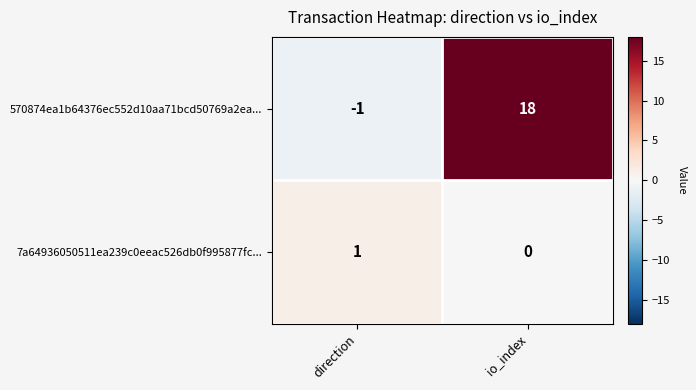

What is the difference between the 570874ea1b64376ec552d10aa71bcd50769a2ea... values at io_index and direction?

19